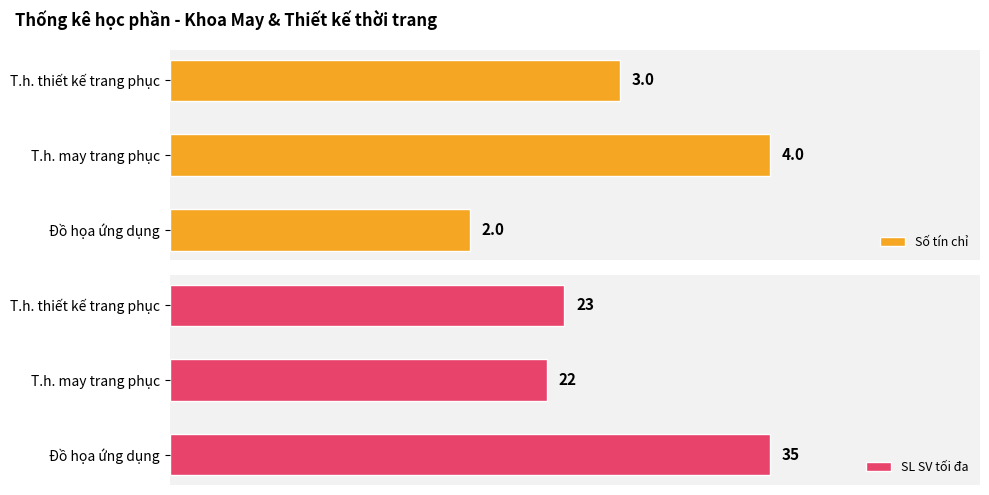

Which category has the lowest value in the SL SV tối đa series?

T.h. may trang phục